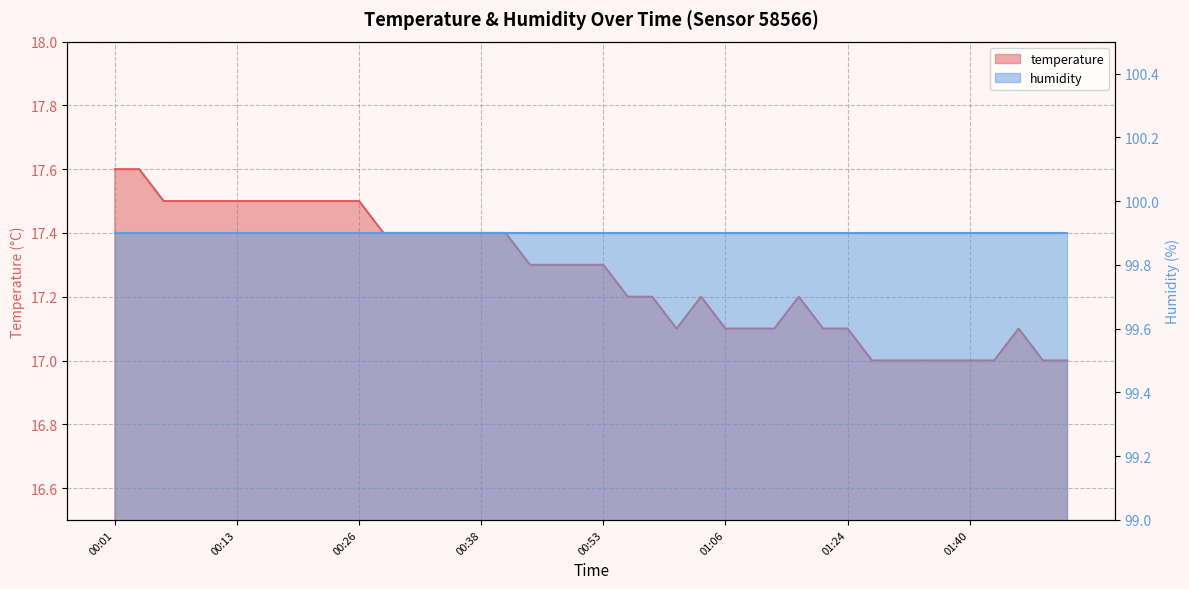

Approximately how many times larger is the value at 01:45 compared to 01:38?

1.0